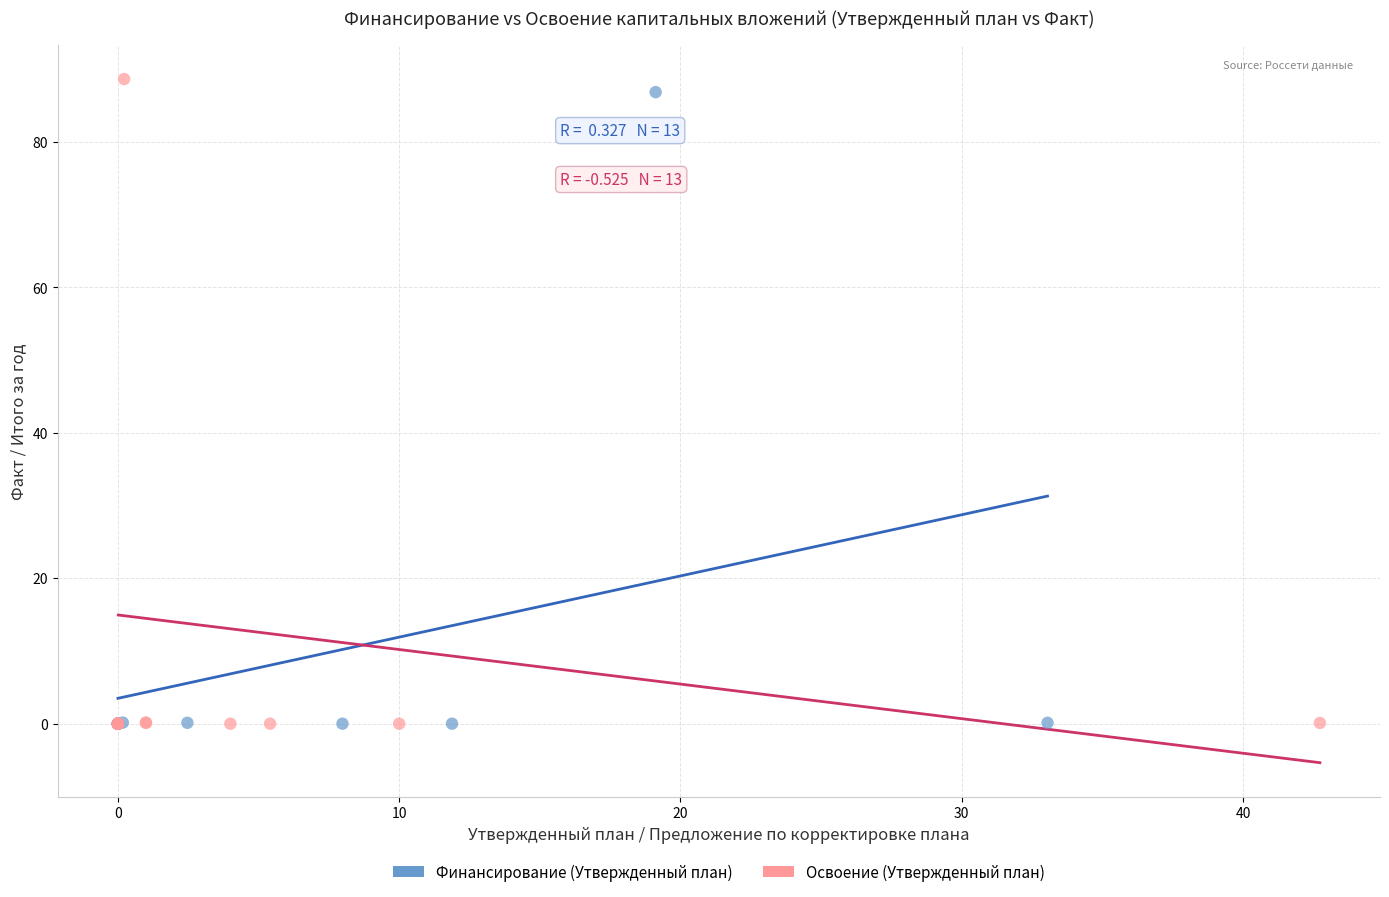

What are all the series names shown in the legend?

Финансирование (Утвержденный план), Освоение (Утвержденный план)